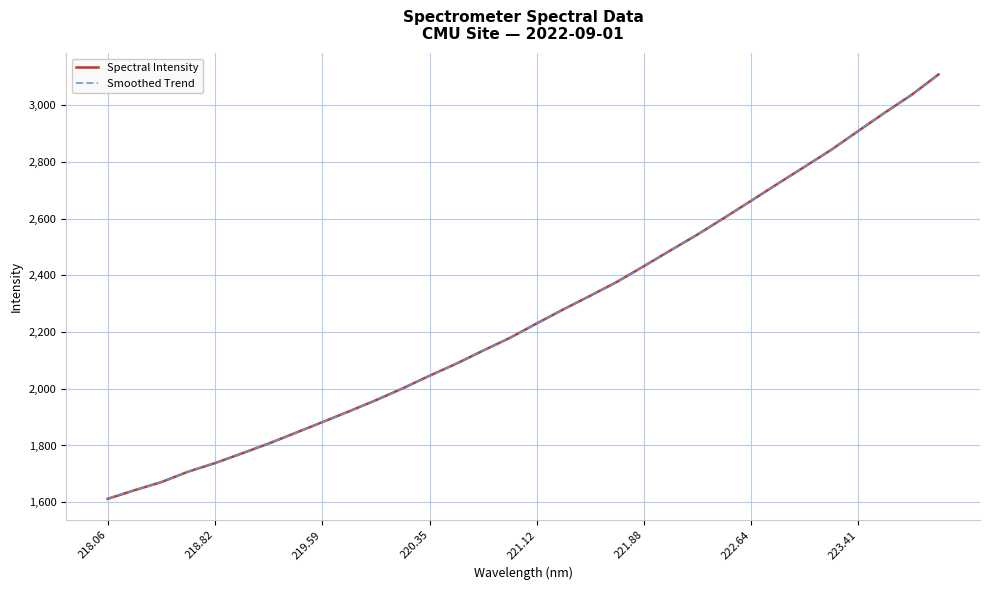

True or false: Spectral Intensity has a value of 2230.7 at 221.12.

True